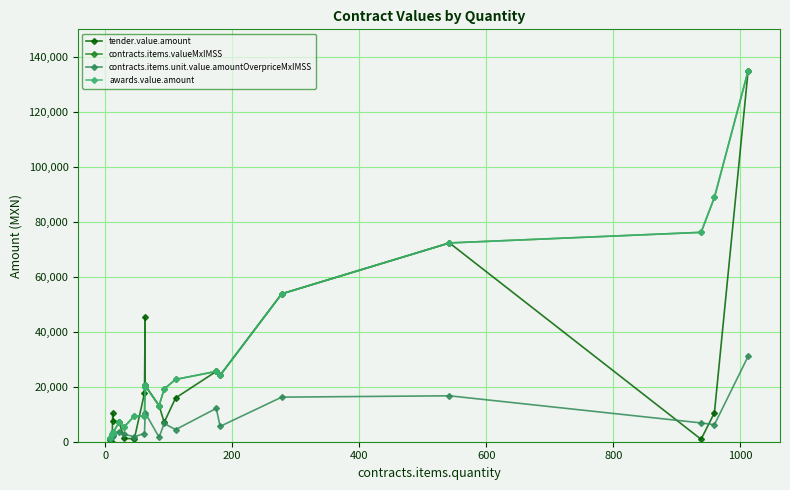

How many data points does each series have?

20